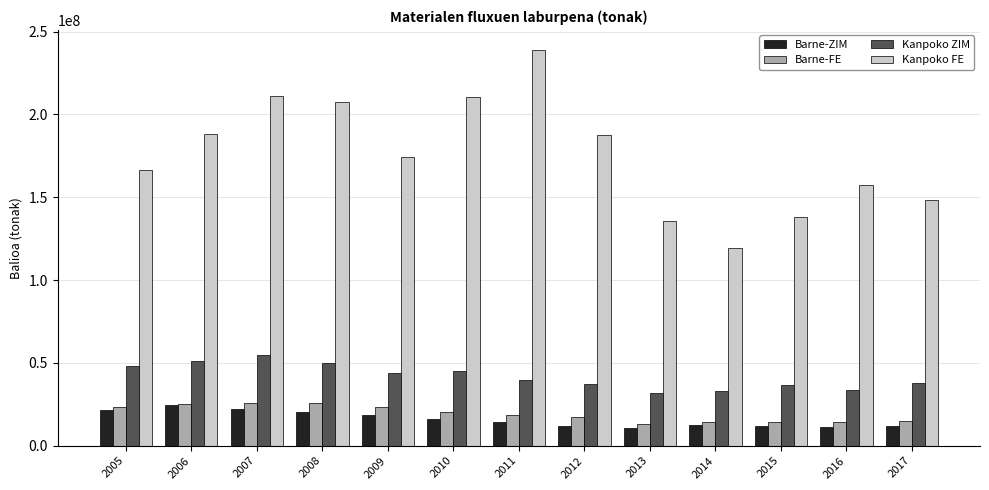

What is the total value across all series at 2005?

259862171.6